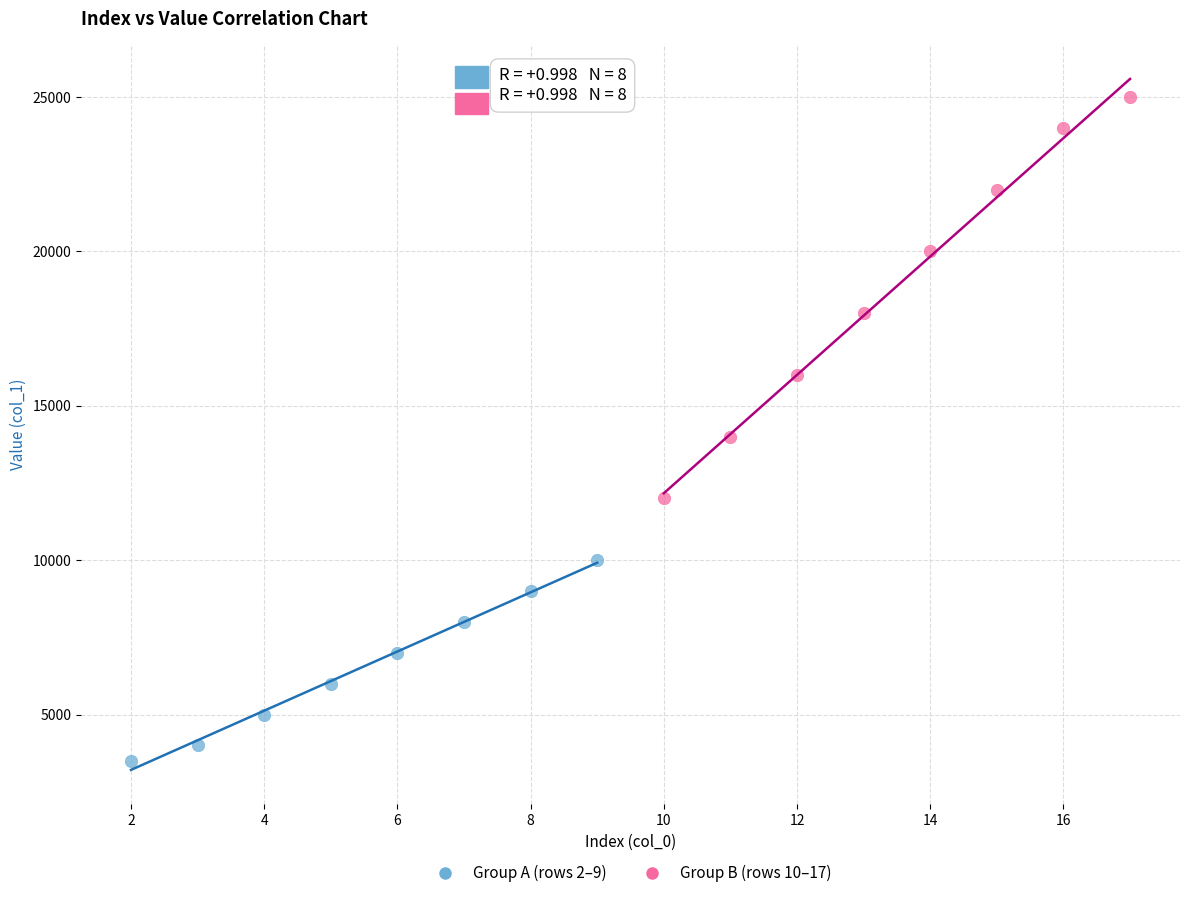

Which series reaches the minimum Y coordinate?

Group A (rows 2–9)